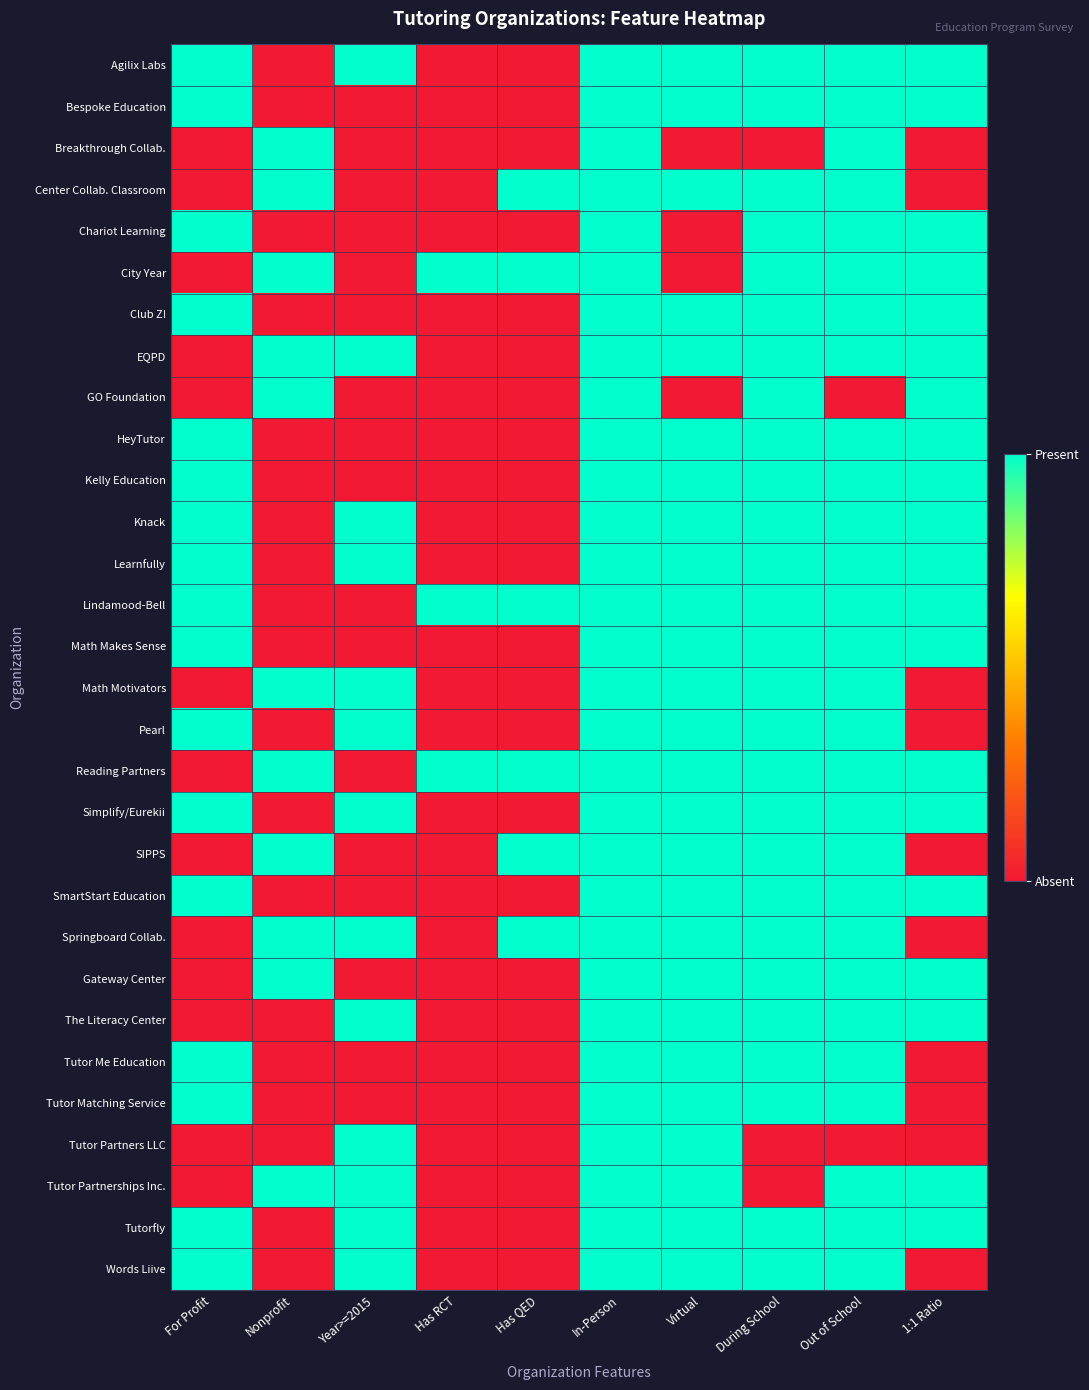

What is the spread (max minus min) of values at Virtual?

1